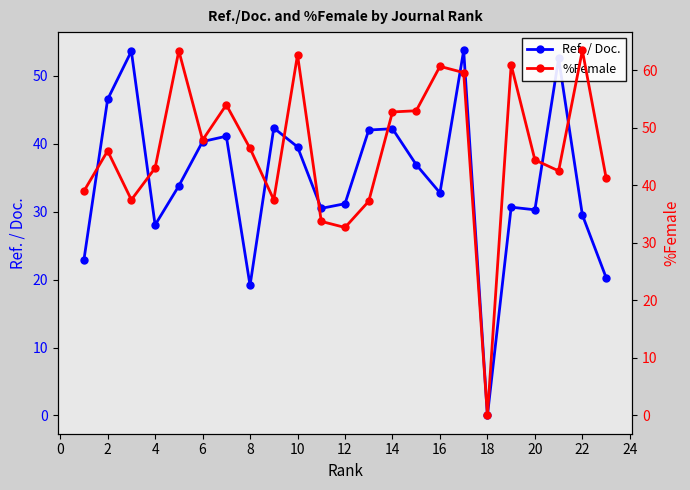

How many lines are shown in the chart?

2